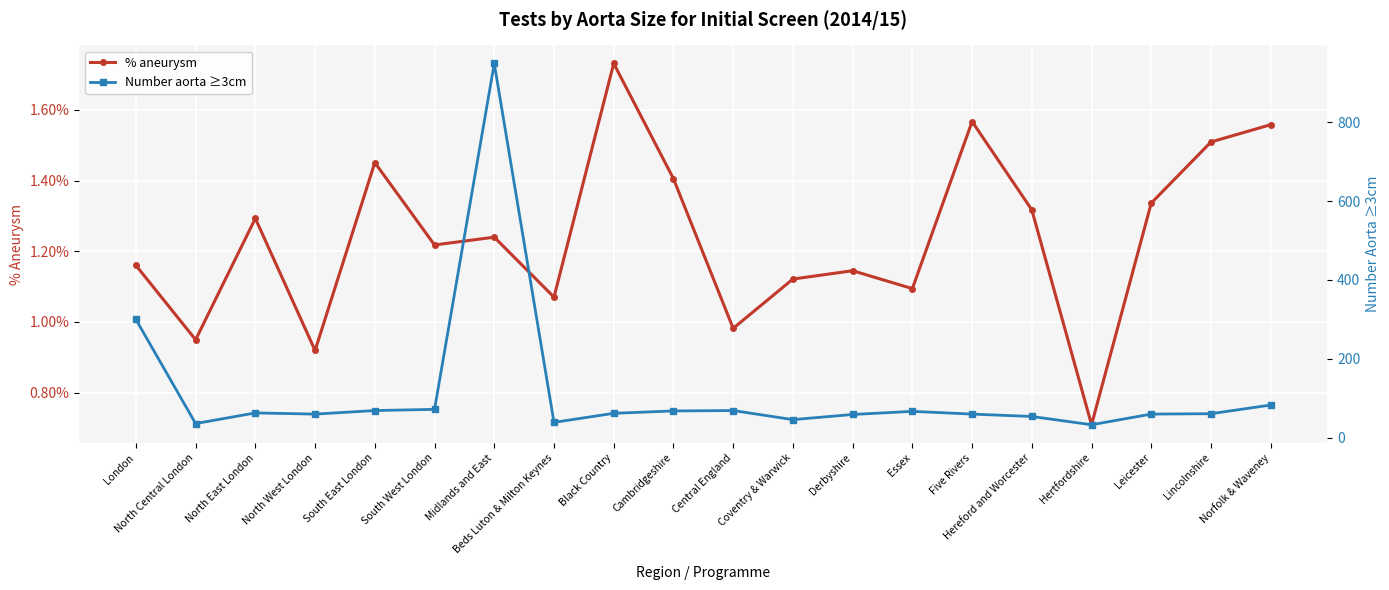

Which series has the widest spread of values?

Number aorta ≥3cm